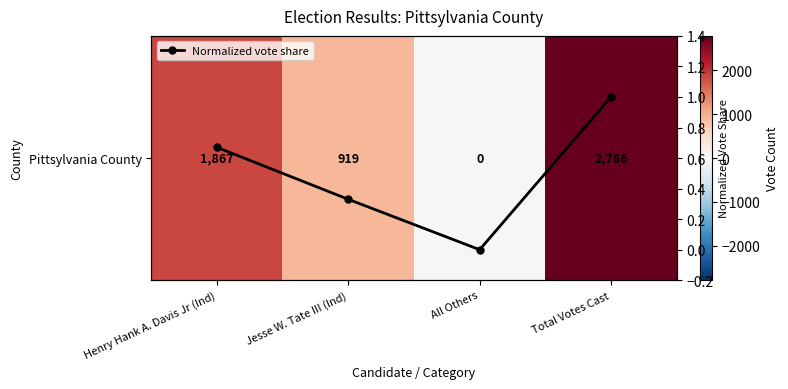

Between Henry Hank A. Davis Jr (Ind) and All Others, which series saw the biggest shift?

Pittsylvania County